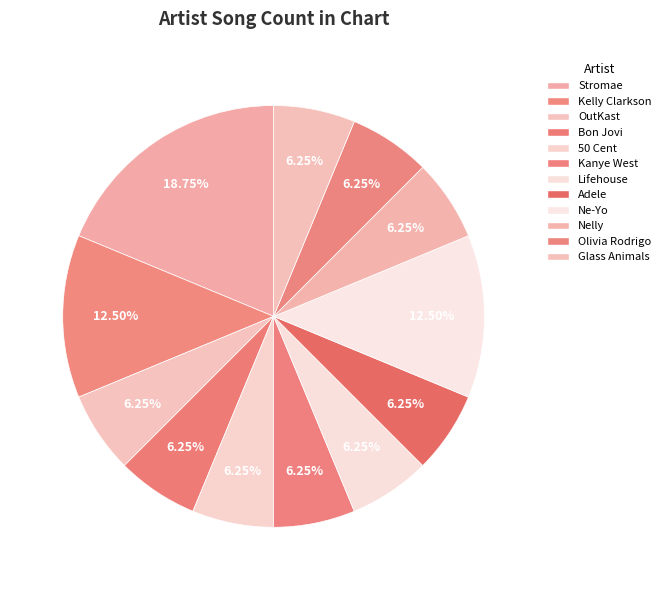

To the nearest percent, what percentage of the pie is Kelly Clarkson?

12%